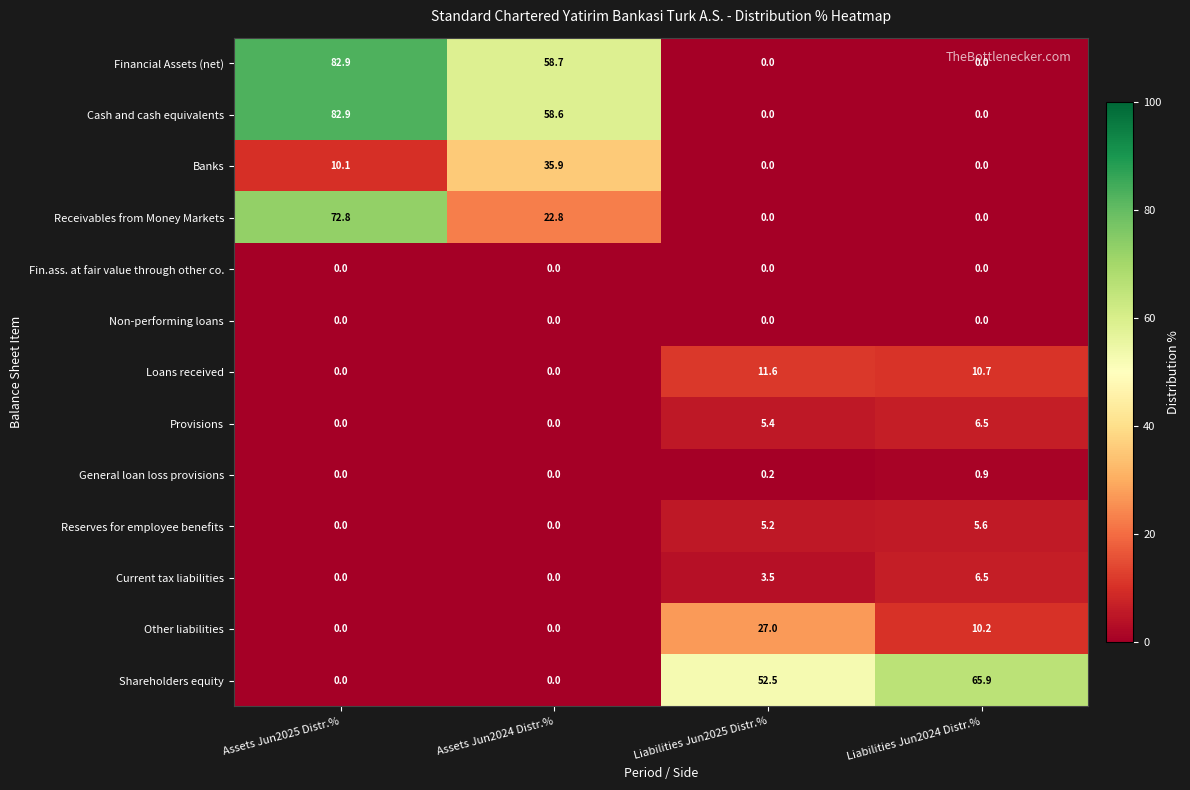

What is the spread (max minus min) of values at Liabilities Jun2025 Distr.%?

52.5